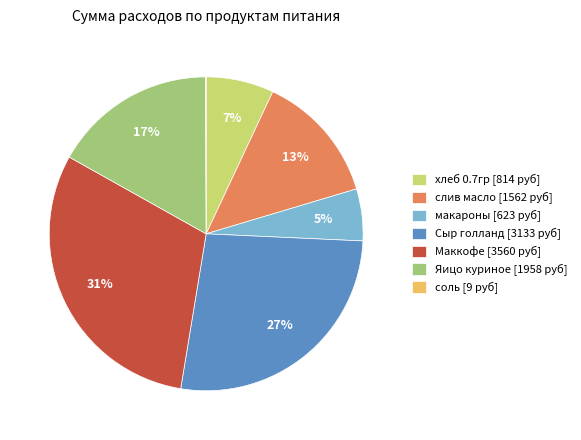

What percentage is the Яицо куриное [1958 руб] slice, to the nearest percent?

17%